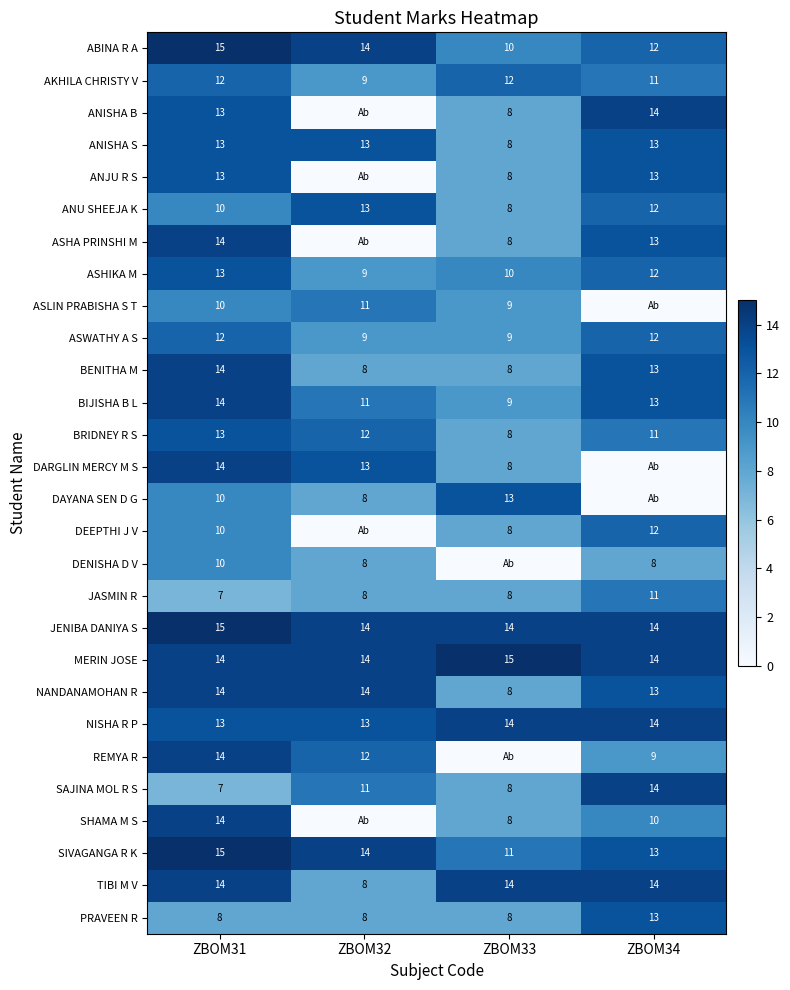

What is the average value of the ASHIKA M series?

11